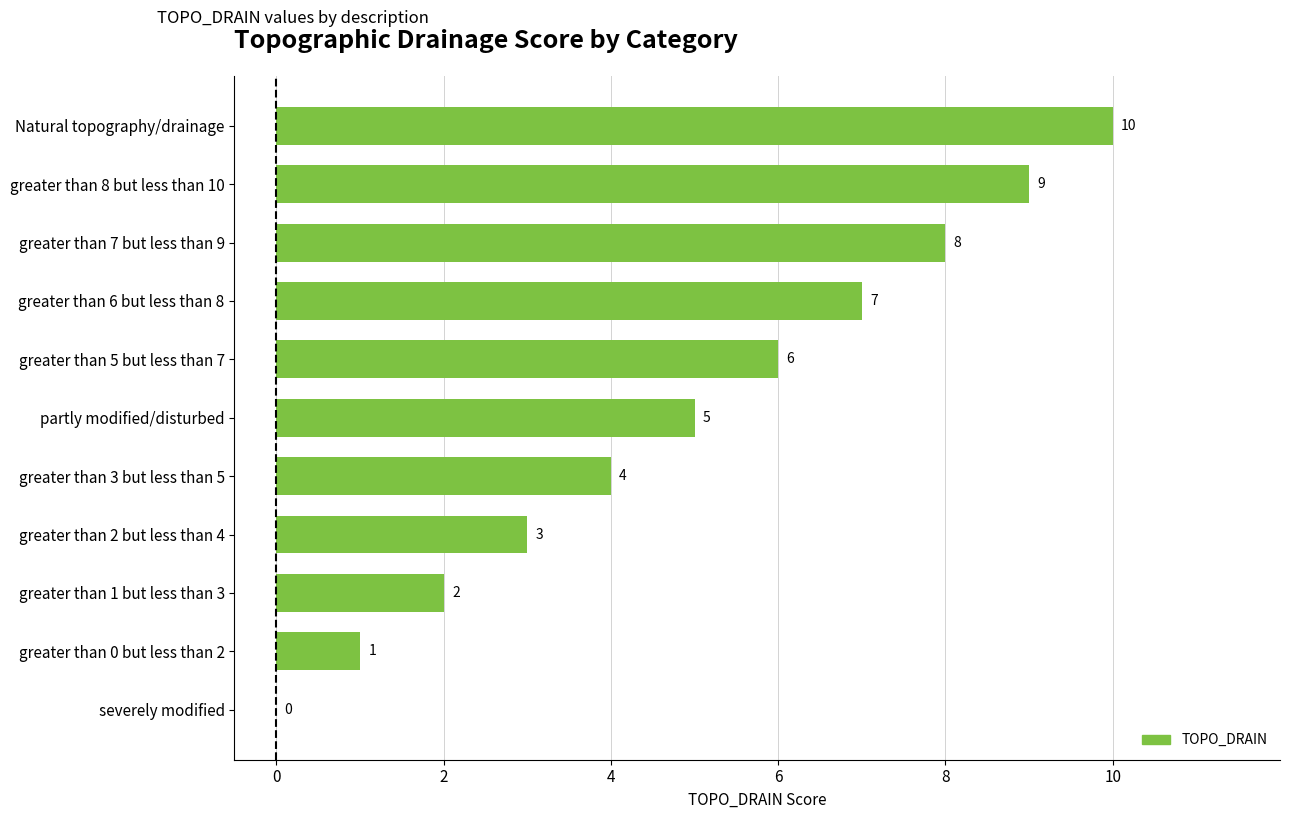

True or false: the data shows 5 at partly modified/disturbed.

True